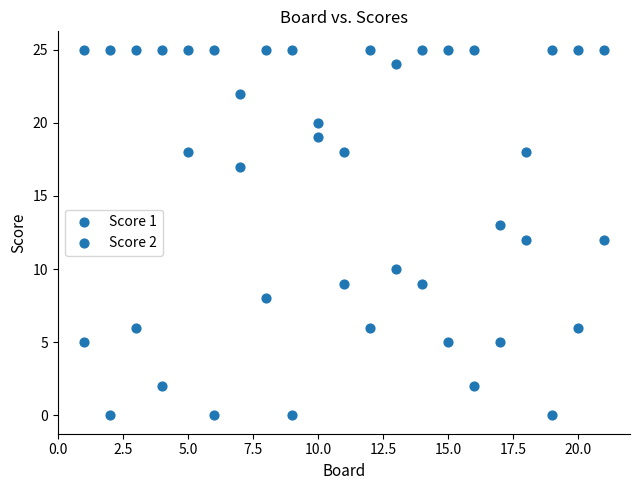

Count the number of points in this scatter plot.

42